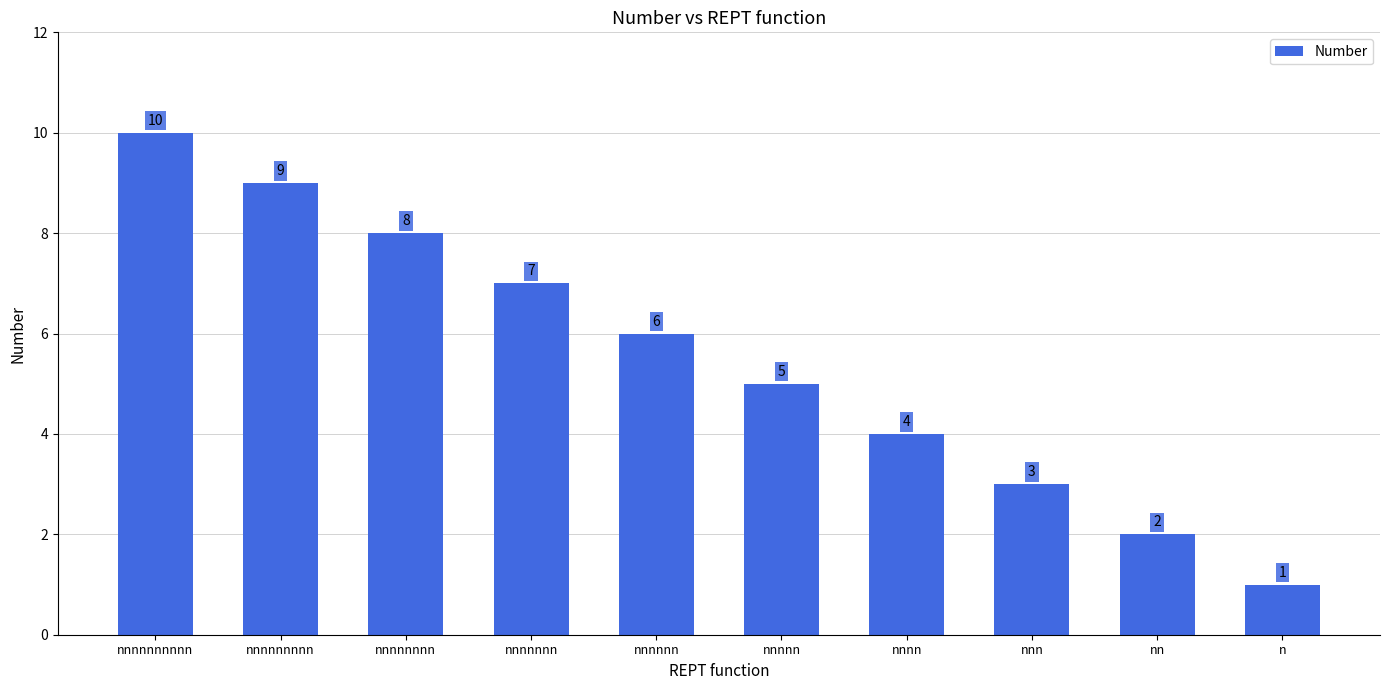

What is the change in value from nnnnnnn to n?

-6